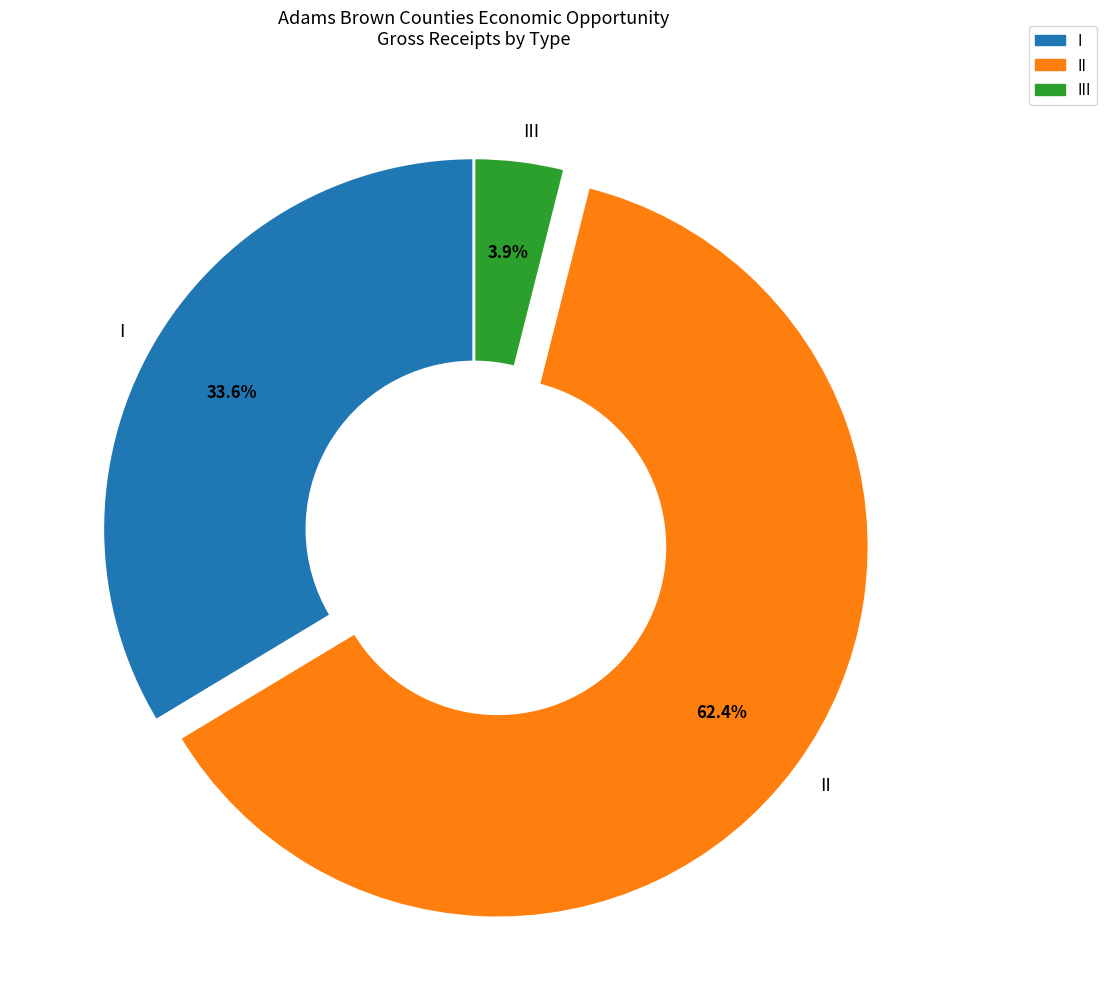

Is II the majority of the pie?

Yes